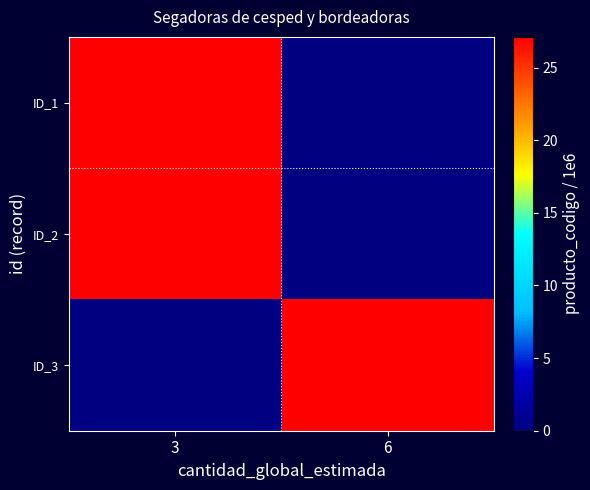

Rank the series at 3 from highest to lowest value.

ID_1, ID_2, ID_3